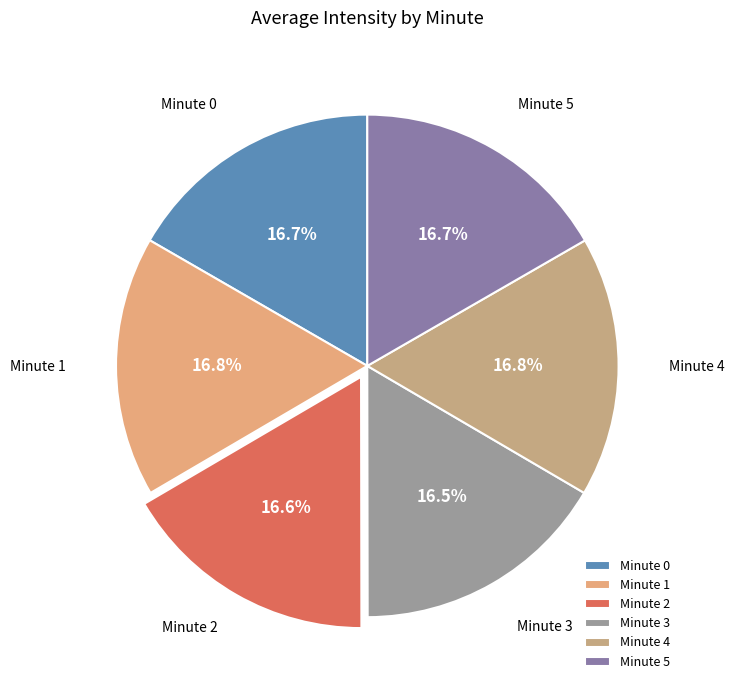

What is the ratio of the value at Minute 0 to the value at Minute 4?

1.0